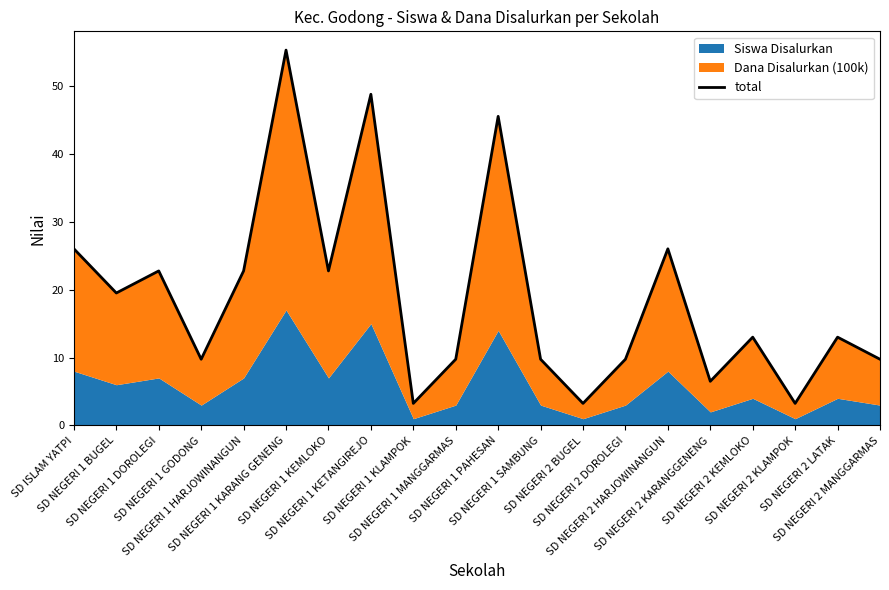

How many interior local peaks (higher than both neighbors) does the data have?

7